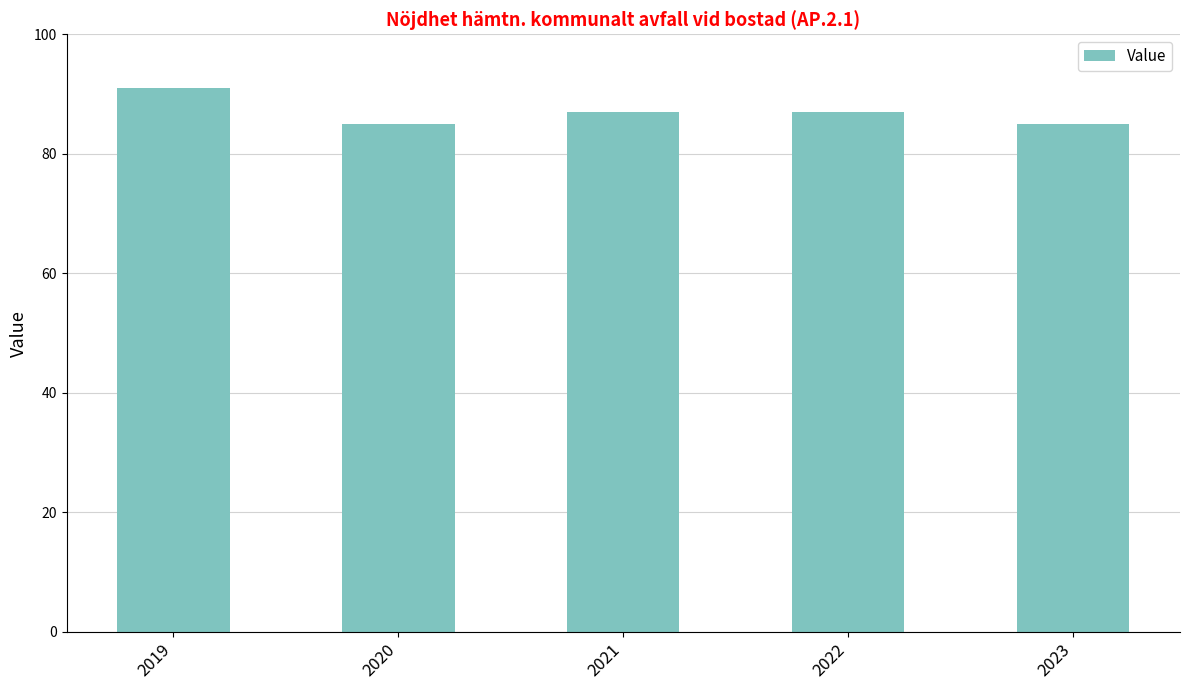

What is the approximate value at 2020?

85